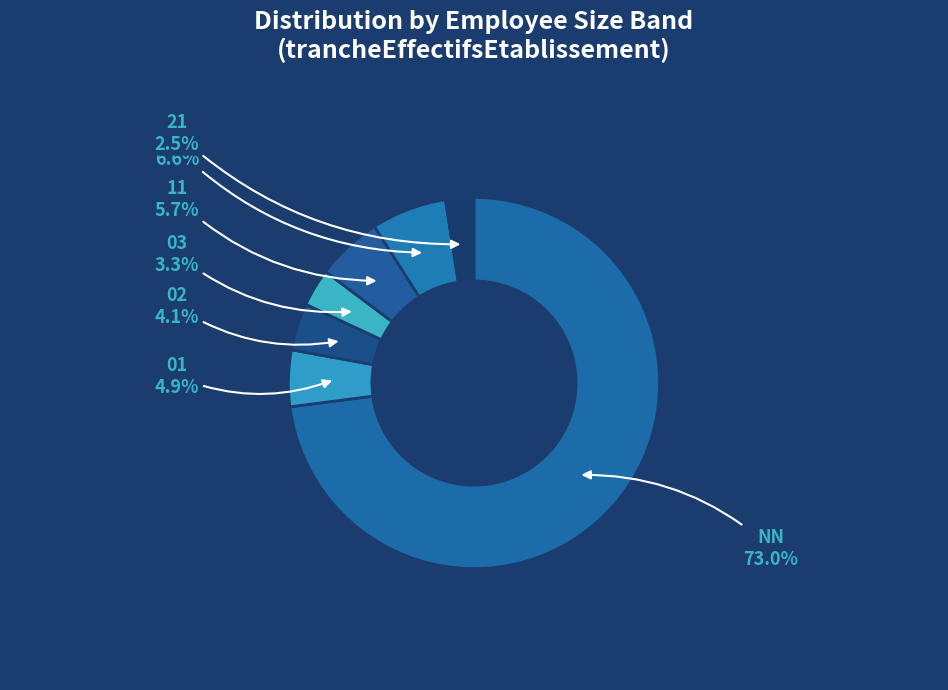

To the nearest percent, what is the difference between the largest and smallest slice percentages?

70%